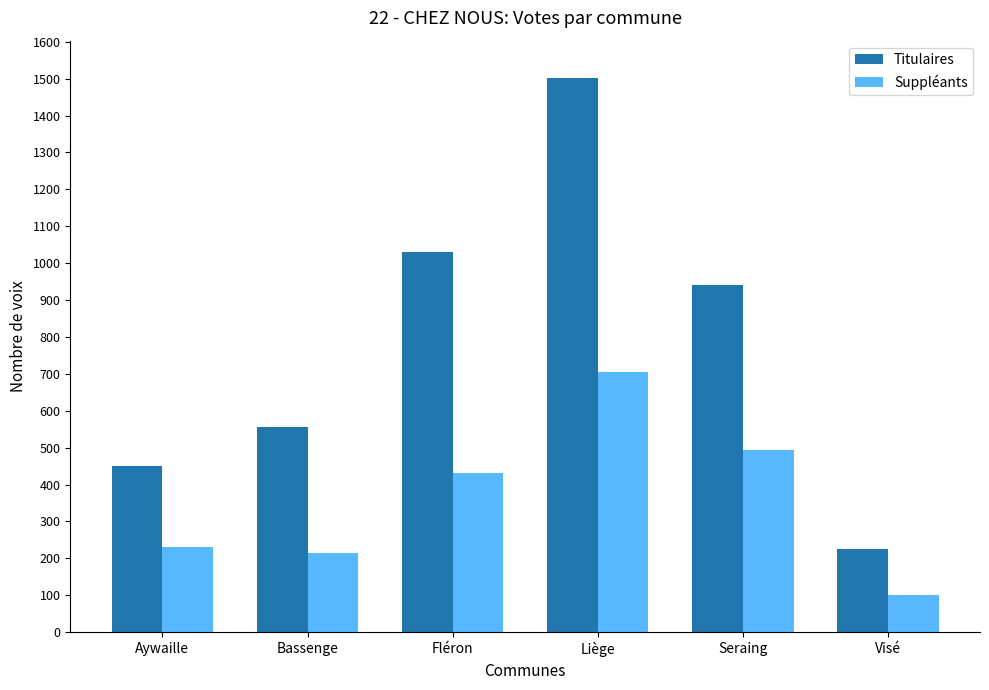

What is the difference between the maximum and minimum values in the Titulaires series?

1277